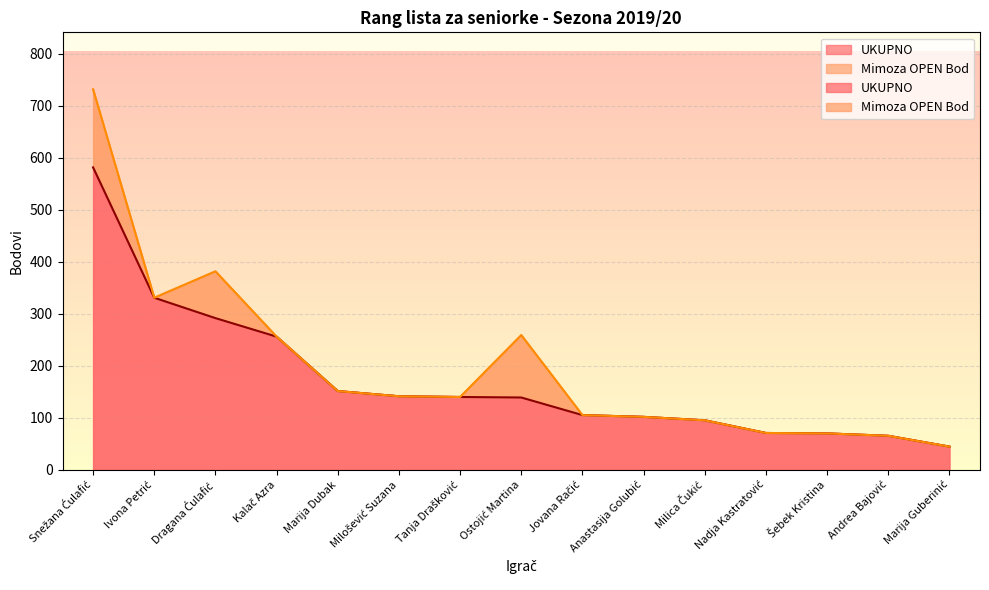

Rank the categories by value from highest to lowest.

Snežana Ćulafić, Ivona Petrić, Dragana Ćulafić, Kalač Azra, Marija Dubak, Milošević Suzana, Tanja Drašković, Ostojić Martina, Jovana Račić, Anastasija Golubić, Milica Čukić, Nadja Kastratović, Šebek Kristina, Andrea Bajović, Marija Guberinić